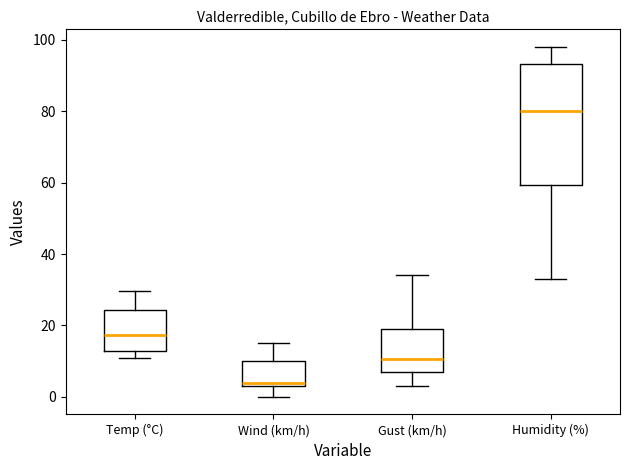

Reading left to right, read every box against the y-axis: the position of its median line, the range the box covers, and the ends of its whiskers. The values are not printed on the chart, so give them approximately, as read against the axis.

Temp (°C): median 18, box 12 to 24, whiskers 10 to 30
Wind (km/h): median 4 (just above the box's lower edge), box 4 to 10, whiskers 0 to 16
Gust (km/h): median 10, box 8 to 20, whiskers 4 to 34
Humidity (%): median 80, box 60 to 94, whiskers 34 to 98